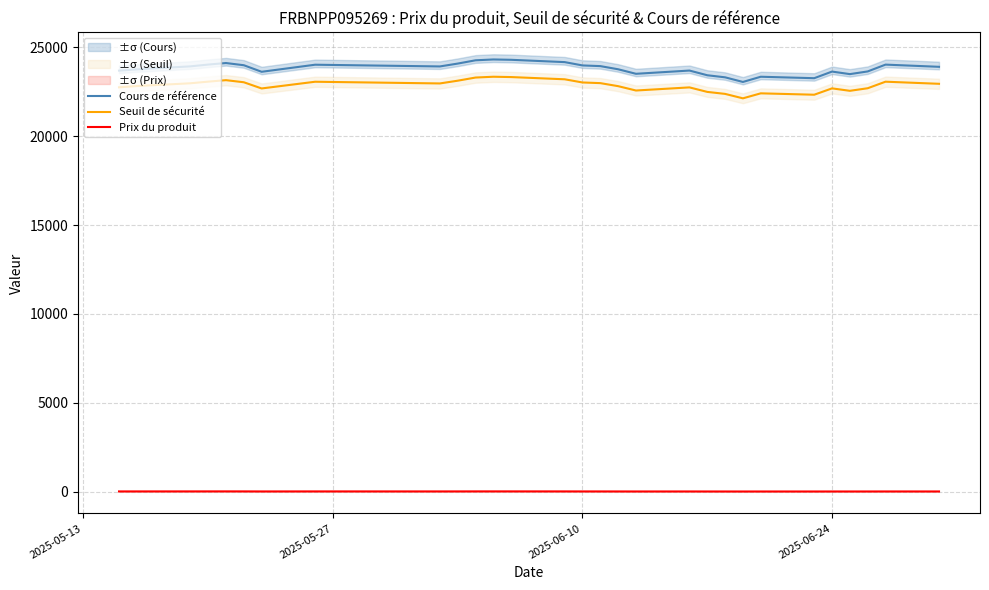

True or false: Prix du produit and Cours de référence cross at least once.

False